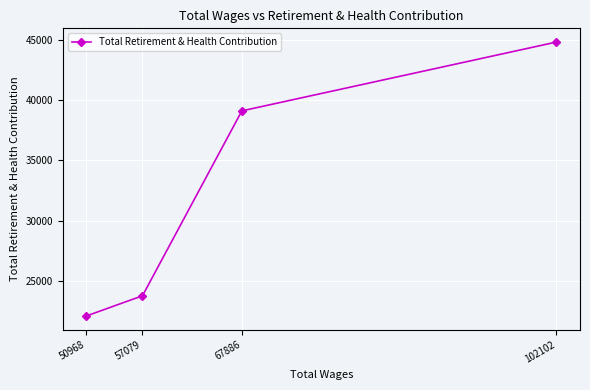

Reading right to left, extract all data points from this chart.

102102=44824	67886=39115	57079=23782	50968=22106